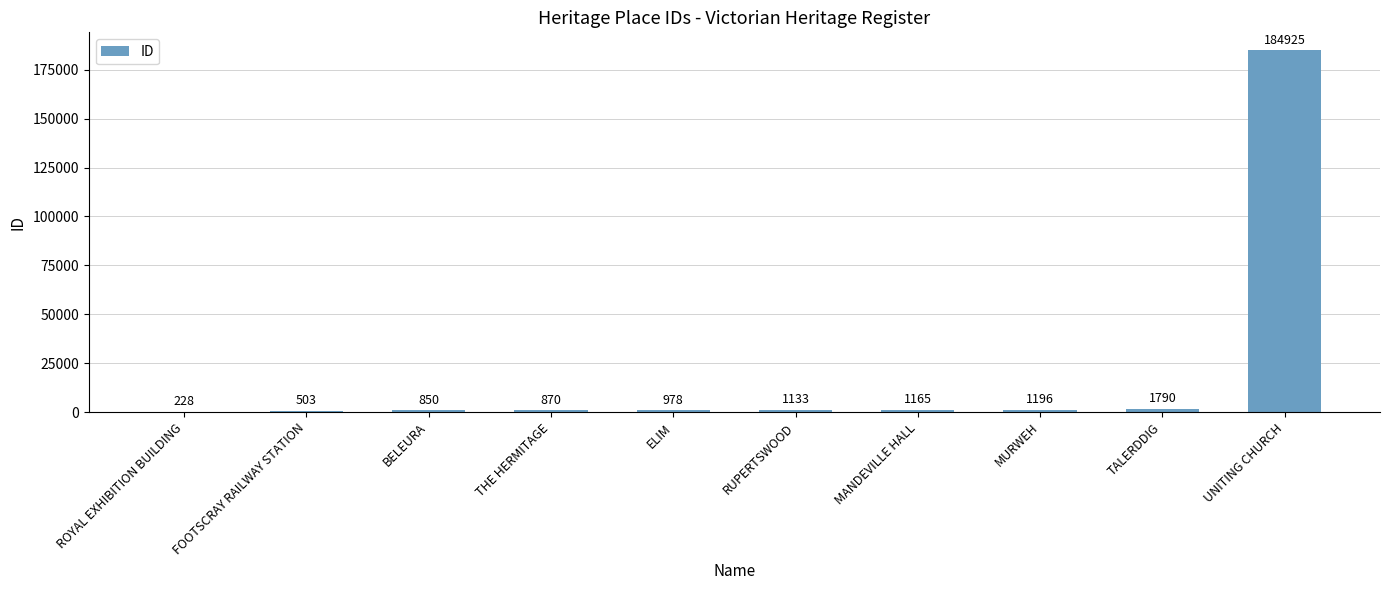

What is the sum of the values at TALERDDIG and BELEURA?

2640